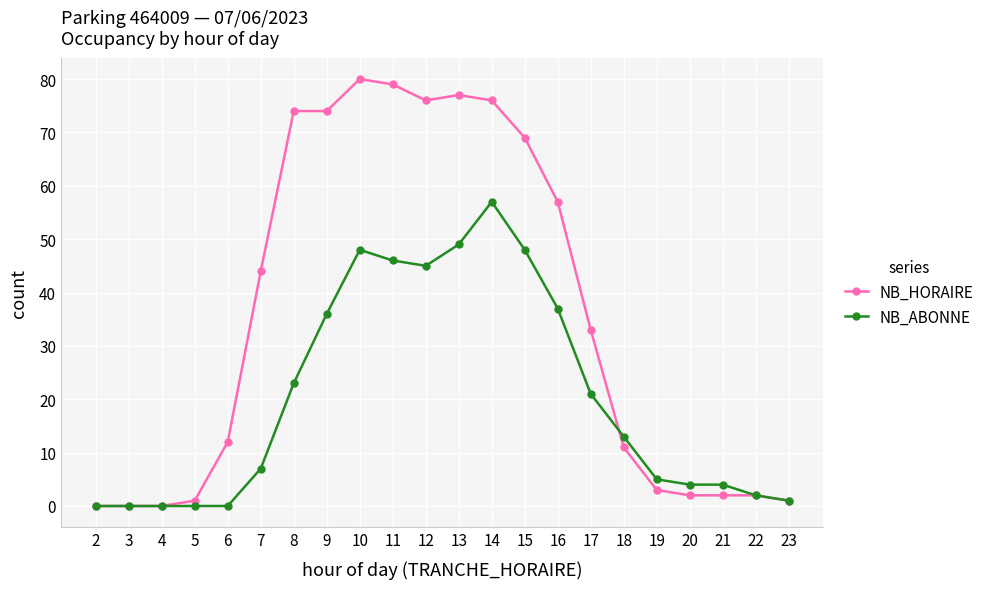

Which series has the widest spread of values?

NB_HORAIRE